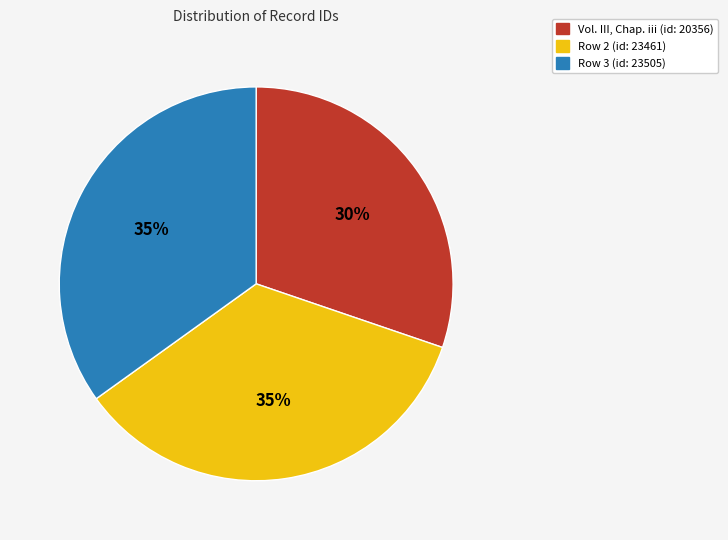

What percentage is the Vol. III, Chap. iii (id: 20356) slice, to the nearest percent?

30%